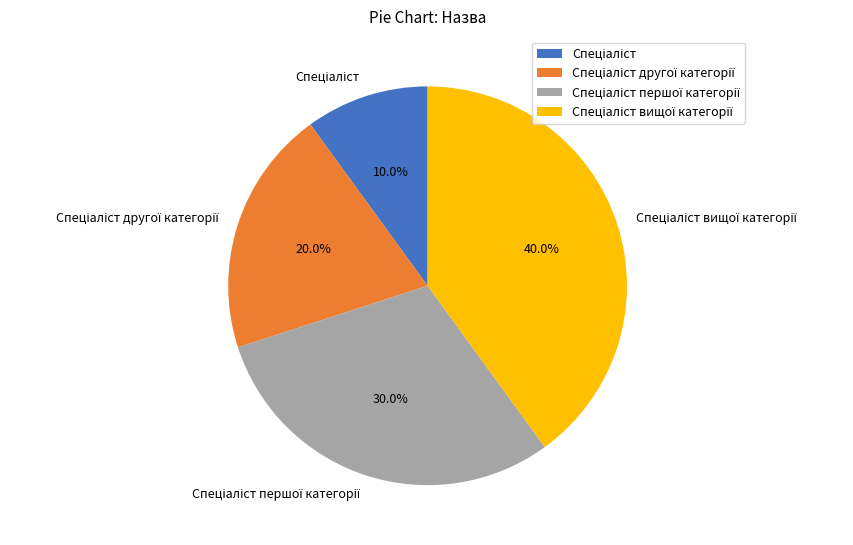

To the nearest percent, what is the difference between the largest and smallest slice percentages?

30%